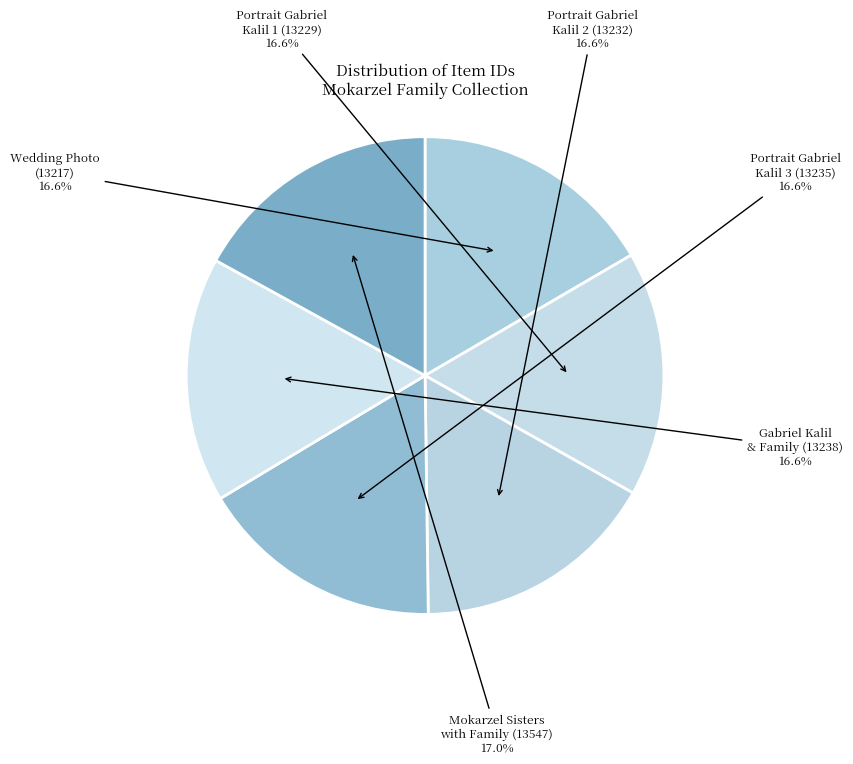

Count the number of slices in the pie.

6